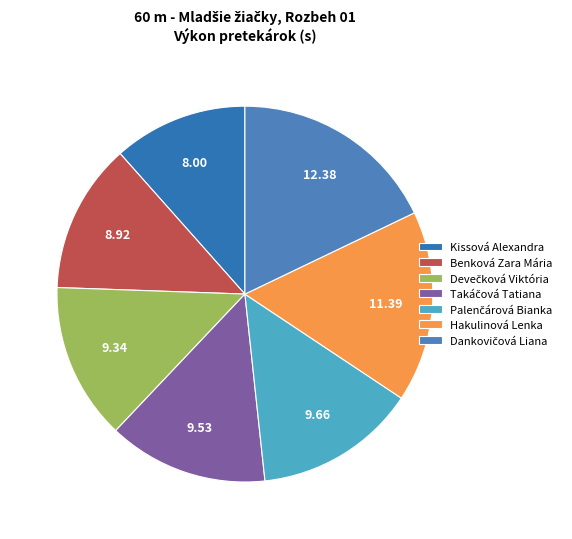

True or false: Kissová Alexandra accounts for 12% of the total.

True